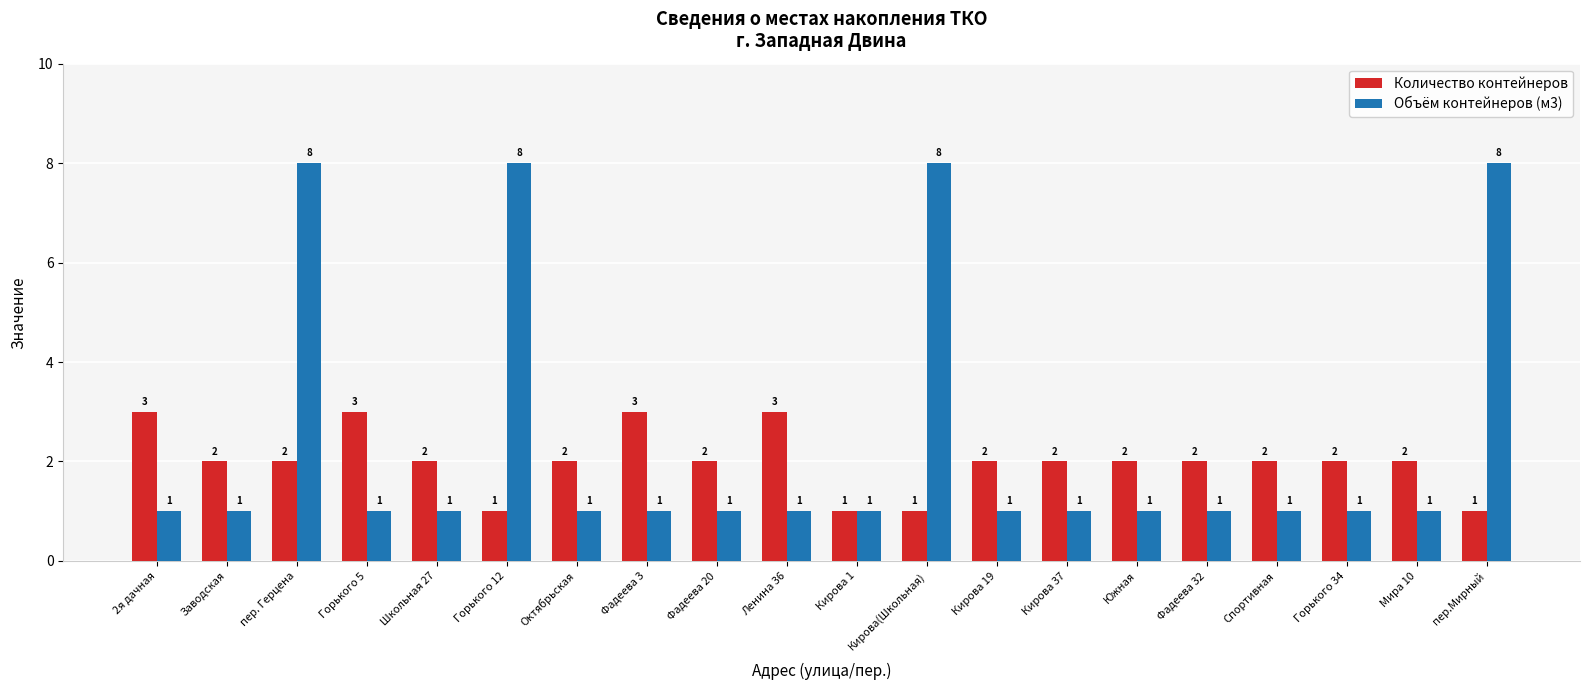

Which series has the largest range (max minus min)?

Объём контейнеров (м3)